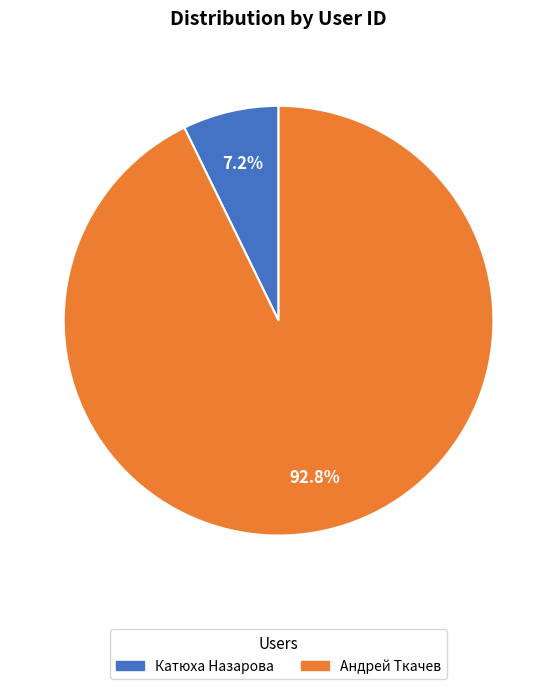

Is it true that Андрей Ткачев is 93% of the pie?

True